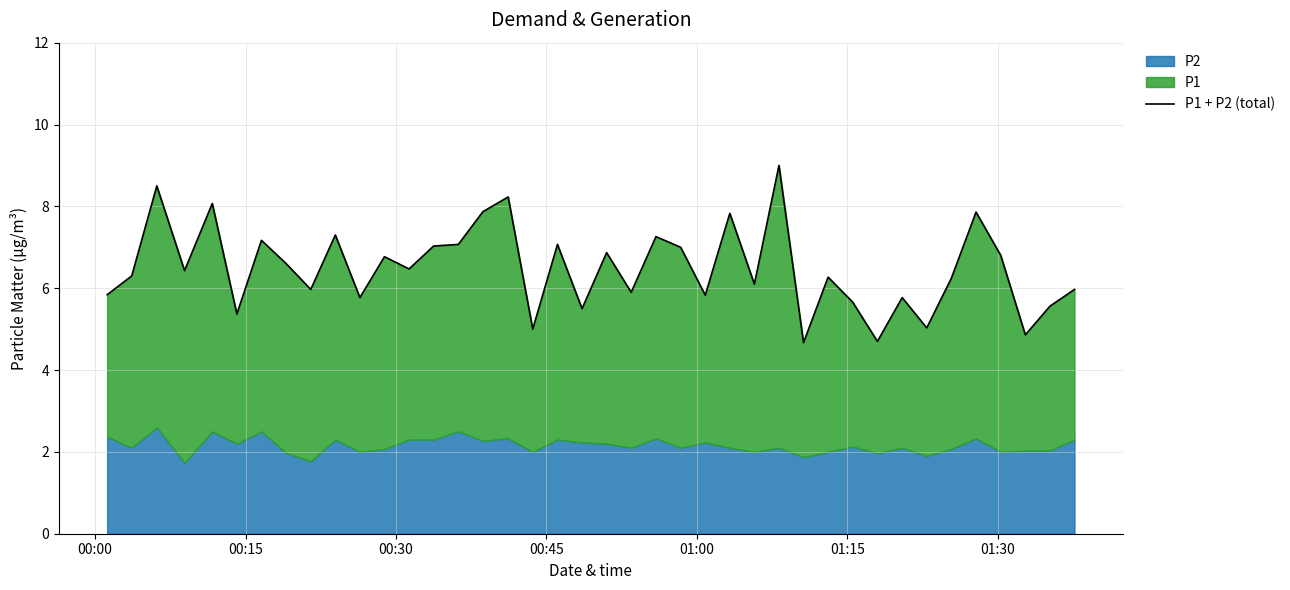

What is the sum of all values?

259.5